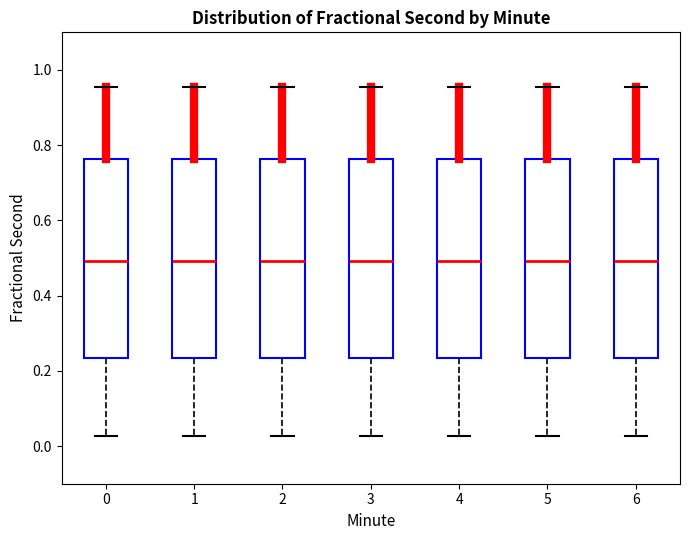

Reading left to right, transcribe this box plot: for each box, give where its median line is, the range the box spans, and where its two whiskers end, as read against the y-axis. The values are not printed on the chart, so give them approximately, as read against the axis.

0: median 0.50, box 0.24 to 0.76, whiskers 0.02 to 0.96
1: median 0.50, box 0.24 to 0.76, whiskers 0.02 to 0.96
2: median 0.50, box 0.24 to 0.76, whiskers 0.02 to 0.96
3: median 0.50, box 0.24 to 0.76, whiskers 0.02 to 0.96
4: median 0.50, box 0.24 to 0.76, whiskers 0.02 to 0.96
5: median 0.50, box 0.24 to 0.76, whiskers 0.02 to 0.96
6: median 0.50, box 0.24 to 0.76, whiskers 0.02 to 0.96